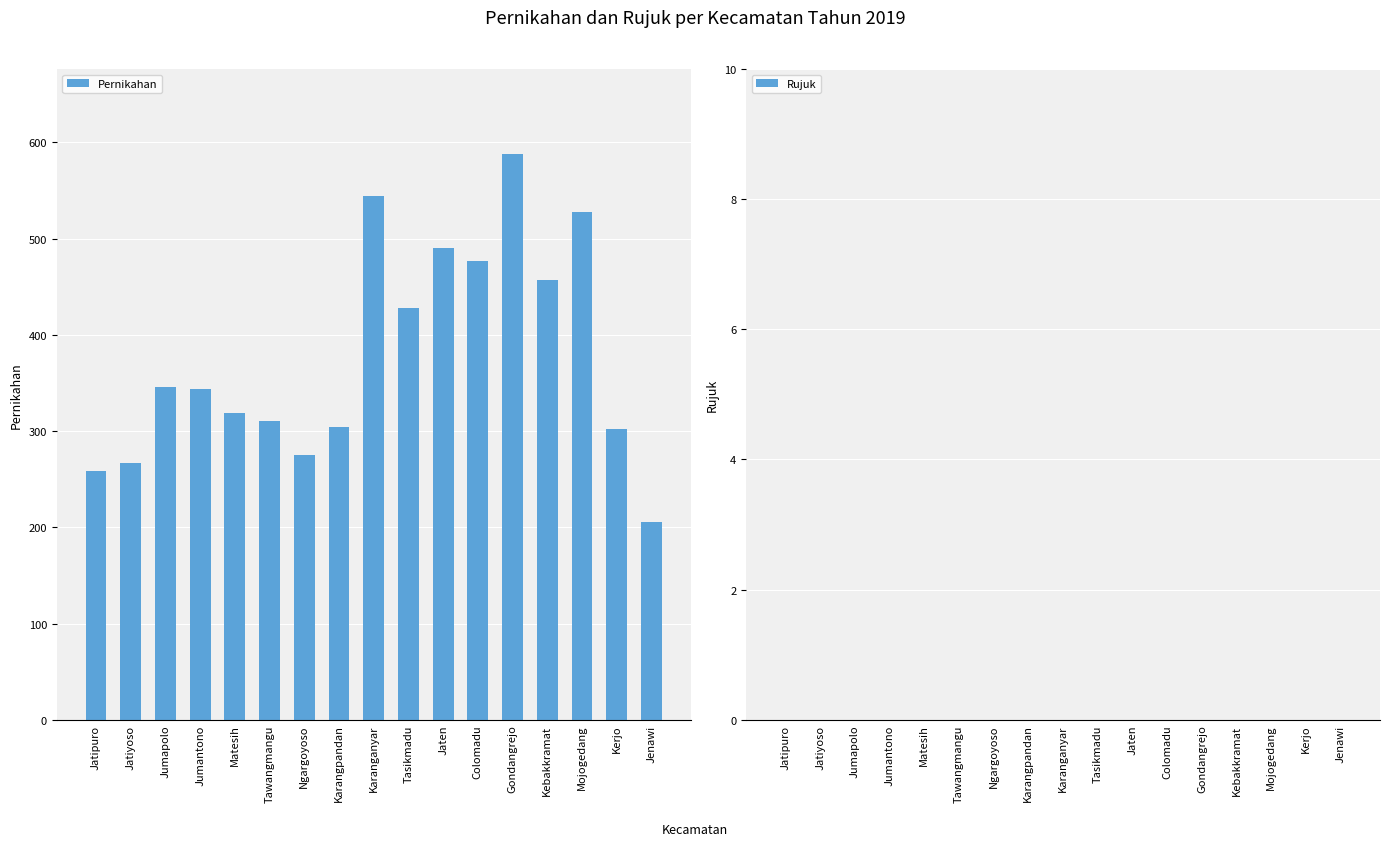

Does the chart contain any negative values?

No